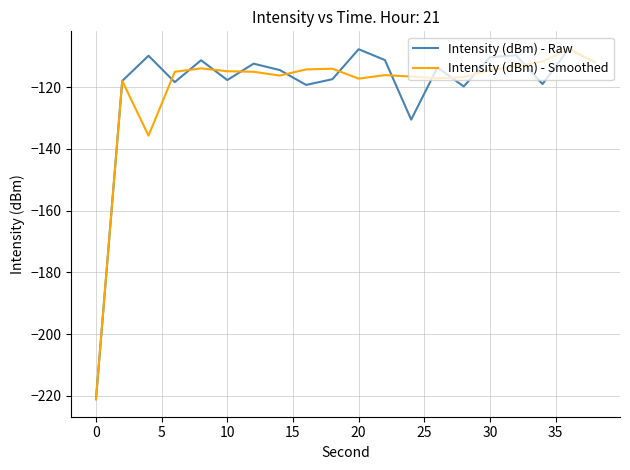

What is the minimum value for Intensity (dBm) - Smoothed?

-221.0